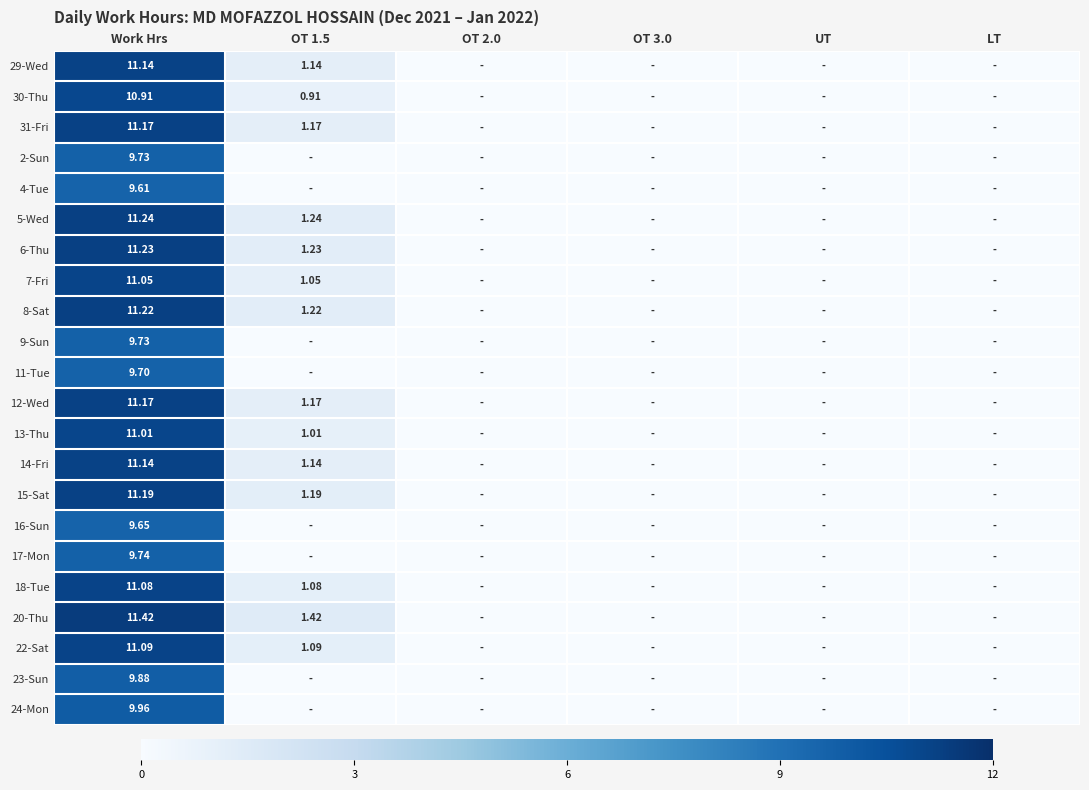

How many distinct data groups are displayed?

22